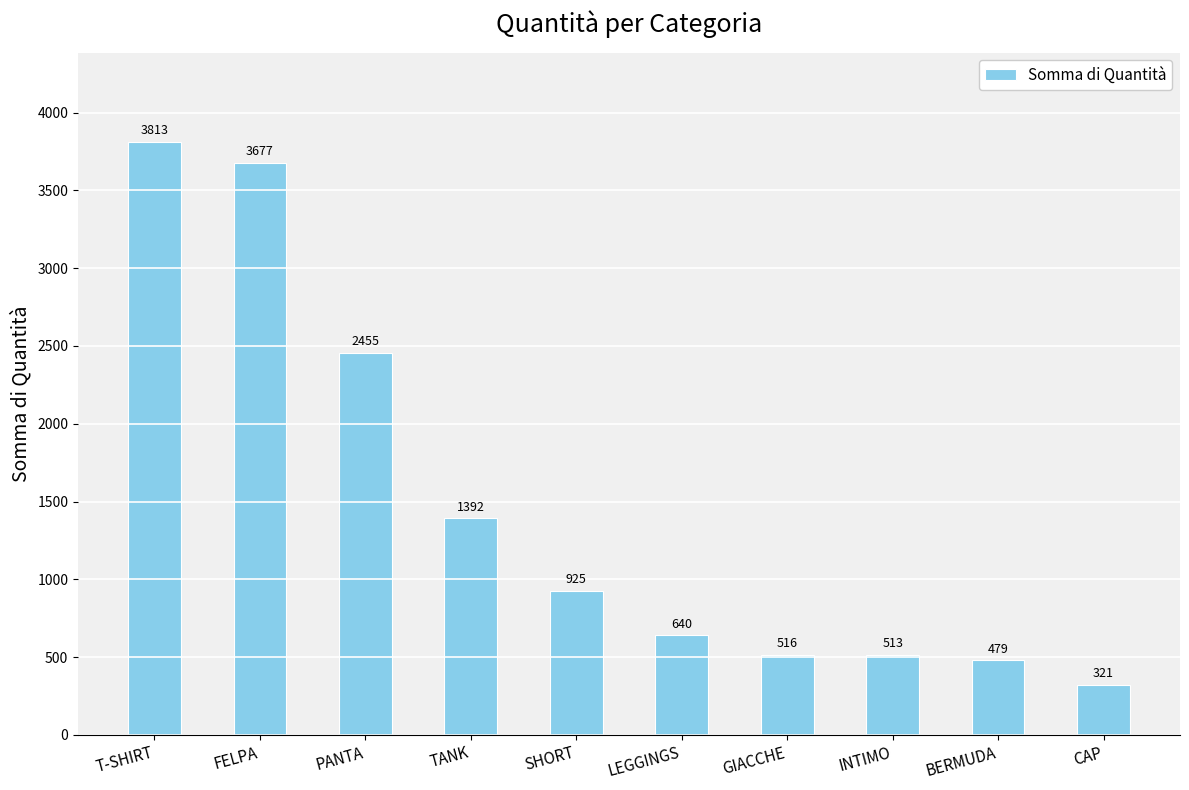

The chart shows a value of 154 at INTIMO. True or false?

False